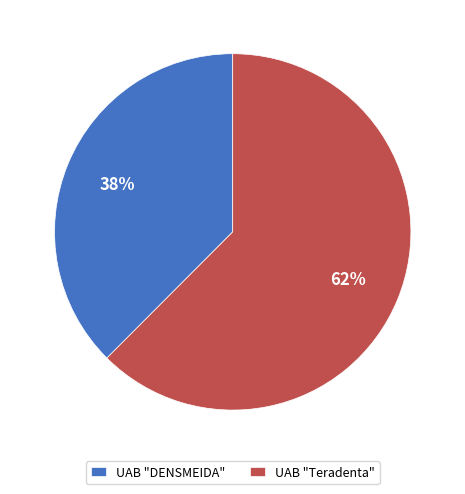

Does UAB "Teradenta" represent more than half of the total?

Yes